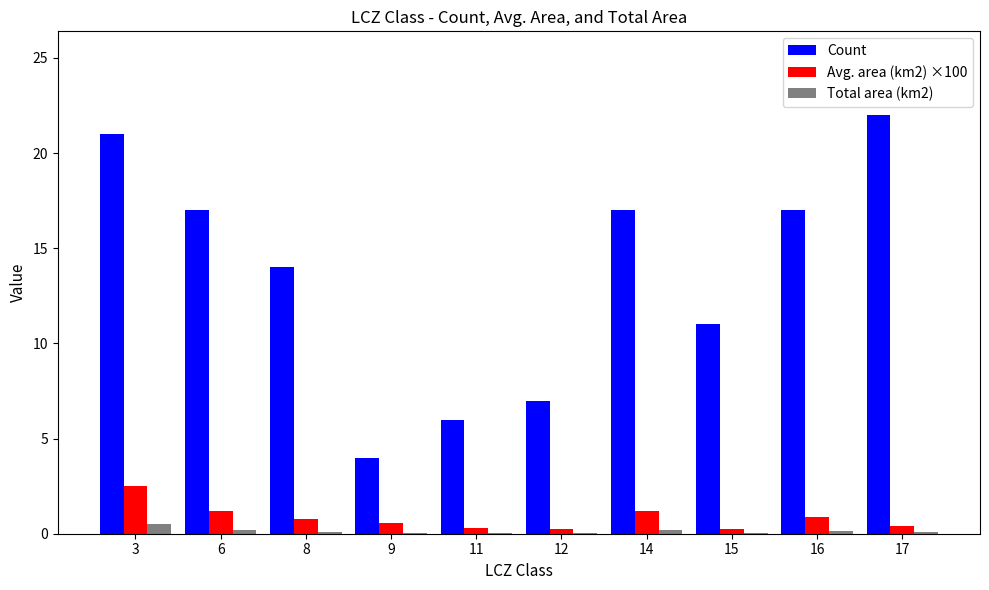

Which series changed the most between 3 and 11?

Count